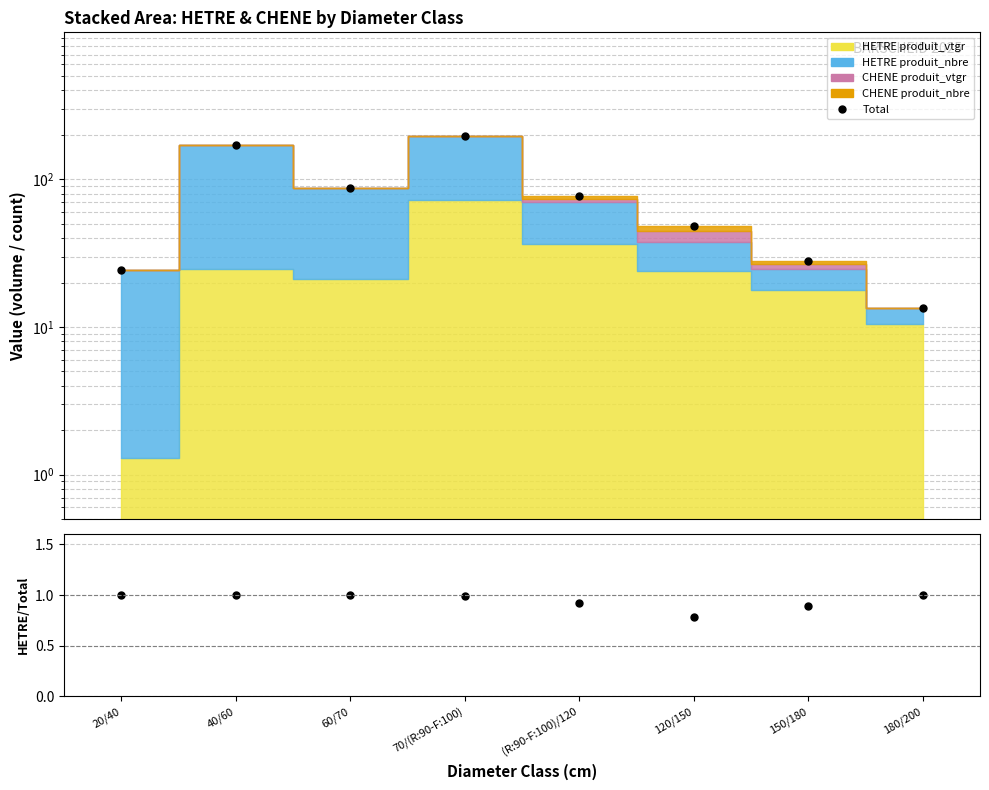

Rank the categories by Total value from highest to lowest.

70/(R:90-F:100), 40/60, 60/70, (R:90-F:100)/120, 120/150, 150/180, 20/40, 180/200